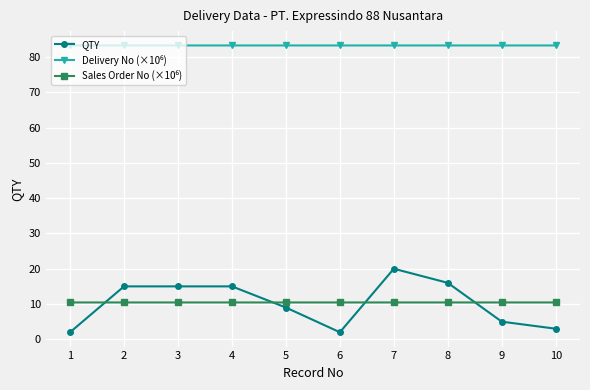

What is the maximum value for QTY?

20.0